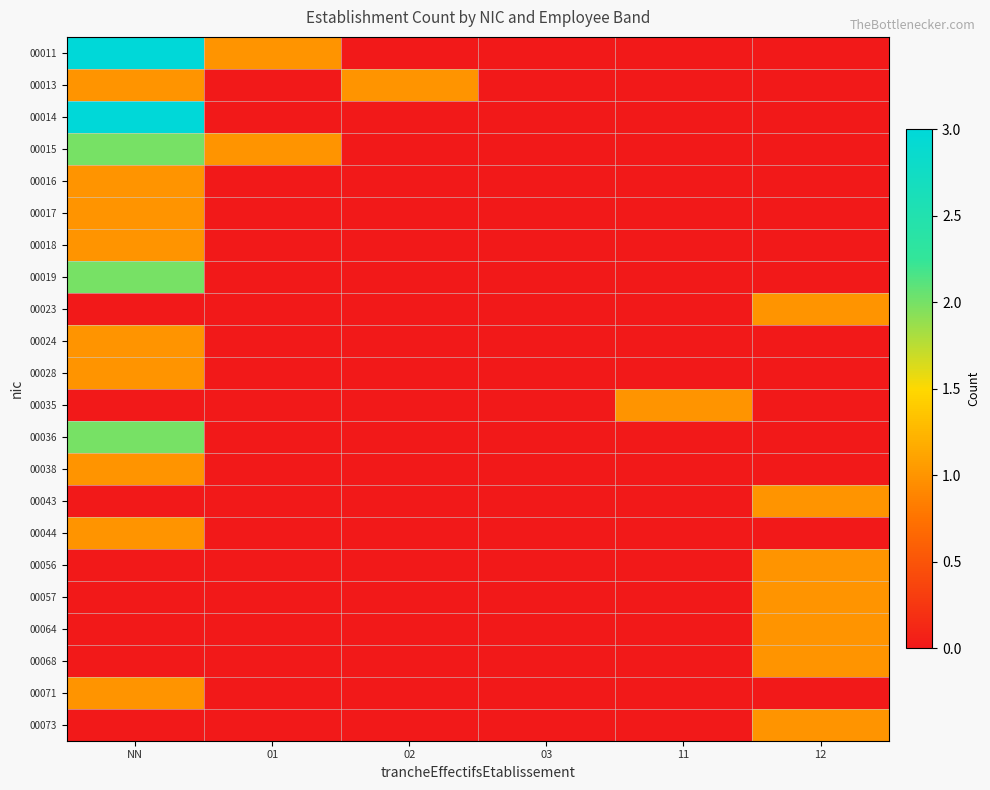

At how many categories does at least one series exceed 2?

1